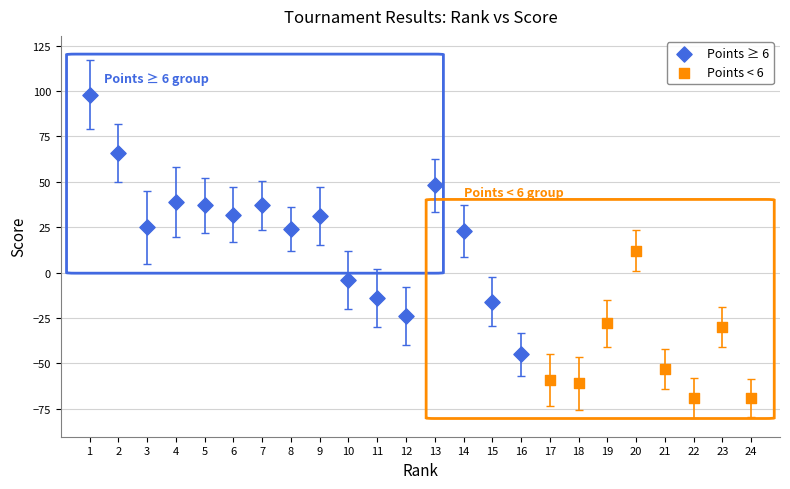

Which series reaches the minimum Y coordinate?

Points < 6